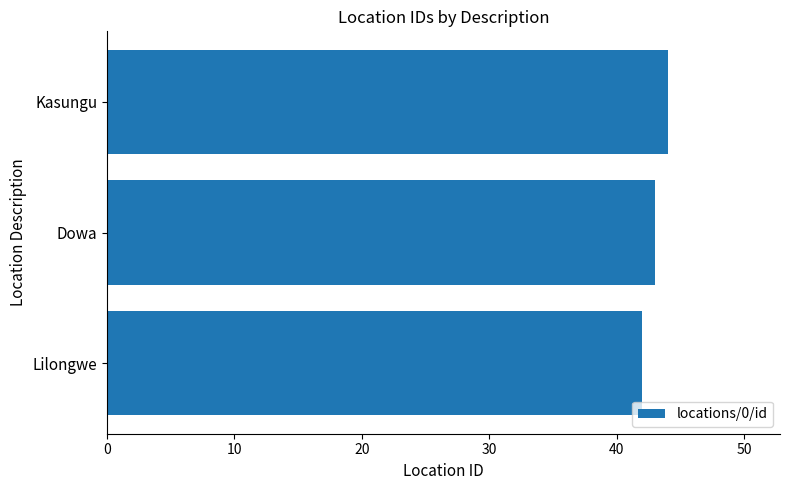

Reading bottom to top, what are all the values shown in this chart?

Lilongwe=42	Dowa=43	Kasungu=44